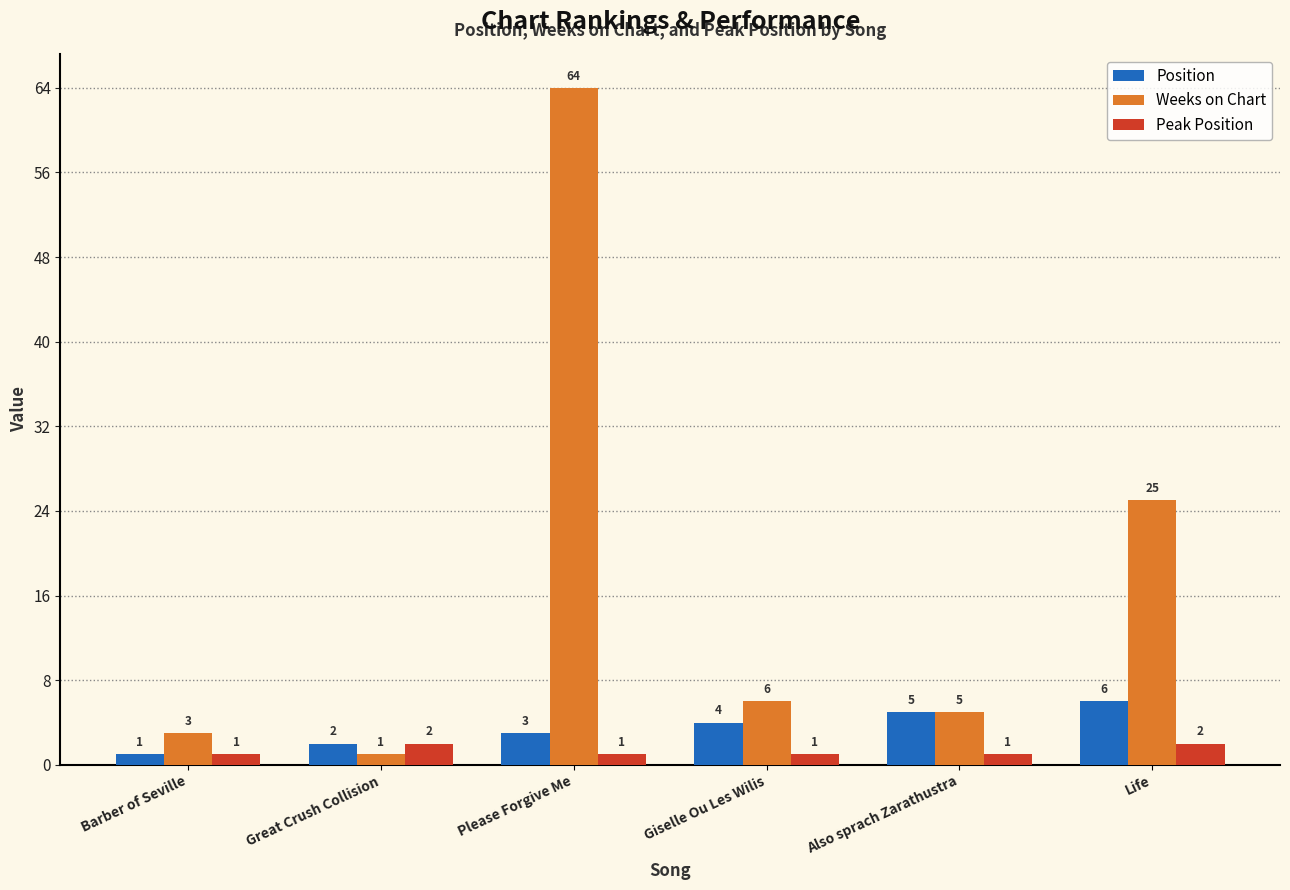

What value does the Peak Position series have at Please Forgive Me?

1